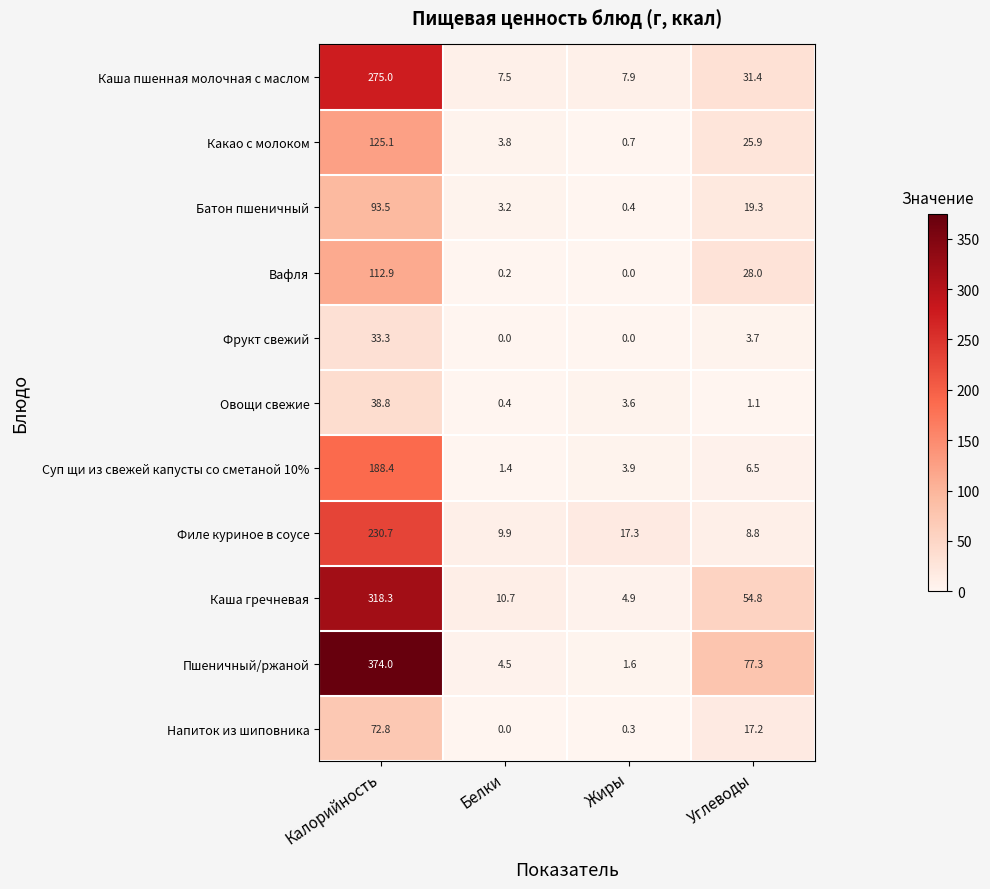

True or false: Каша гречневая has a value of 10.7 at Белки.

True